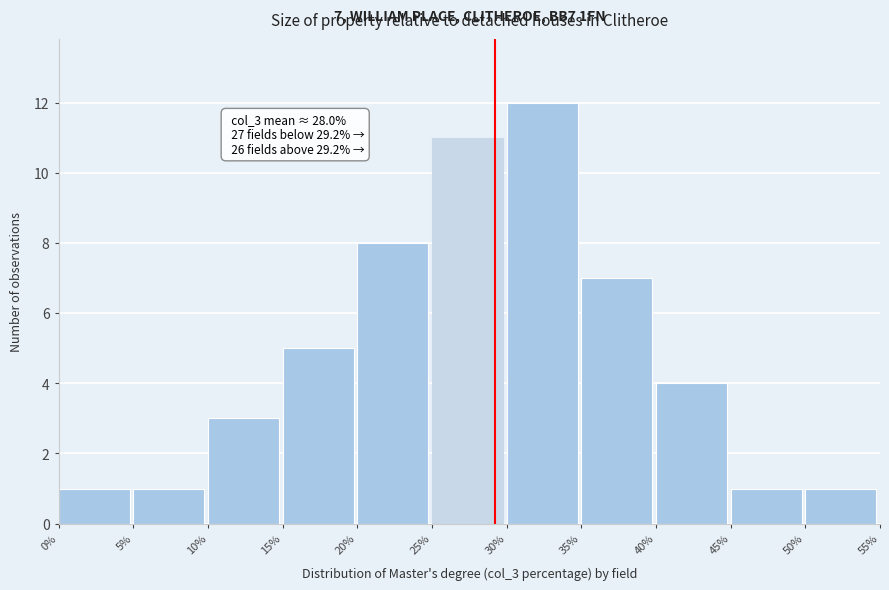

Which range on the x-axis has the tallest bar?

30% to 35%